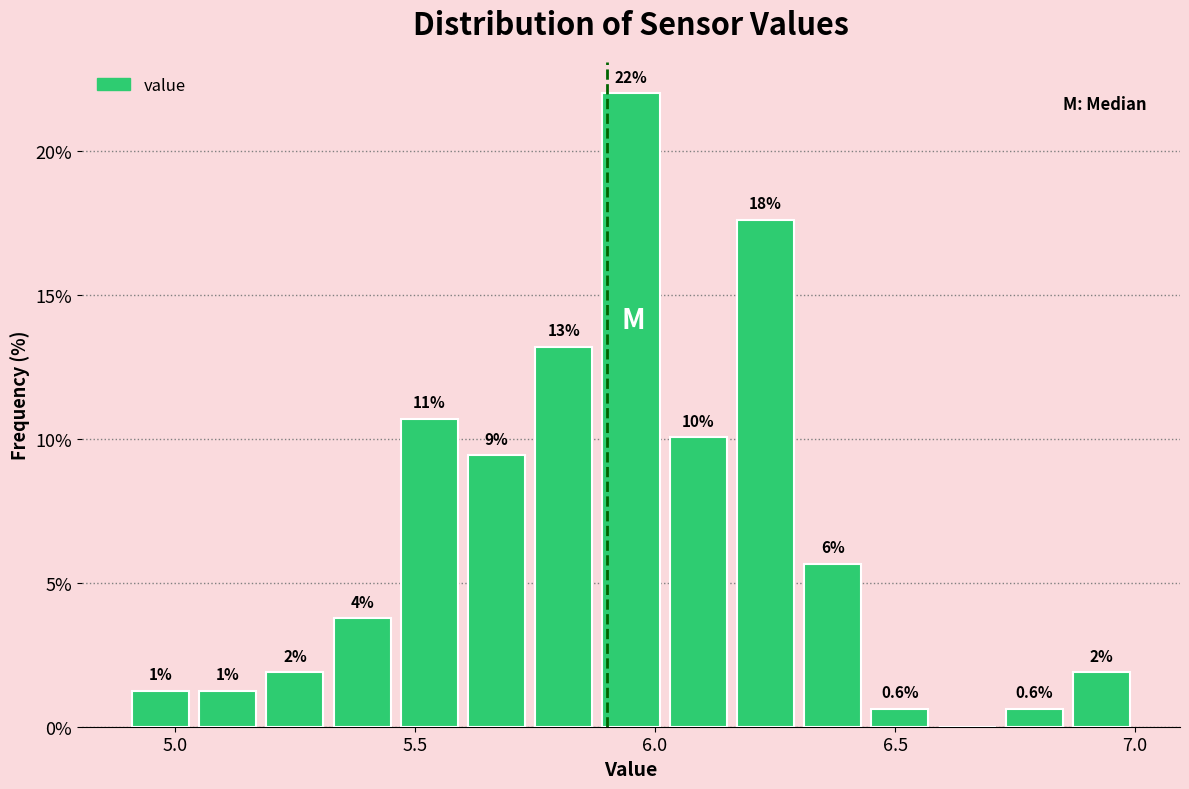

Around what value on the x-axis is the tallest bar? Give the approximate position of its centre, as read against the axis.

5.95